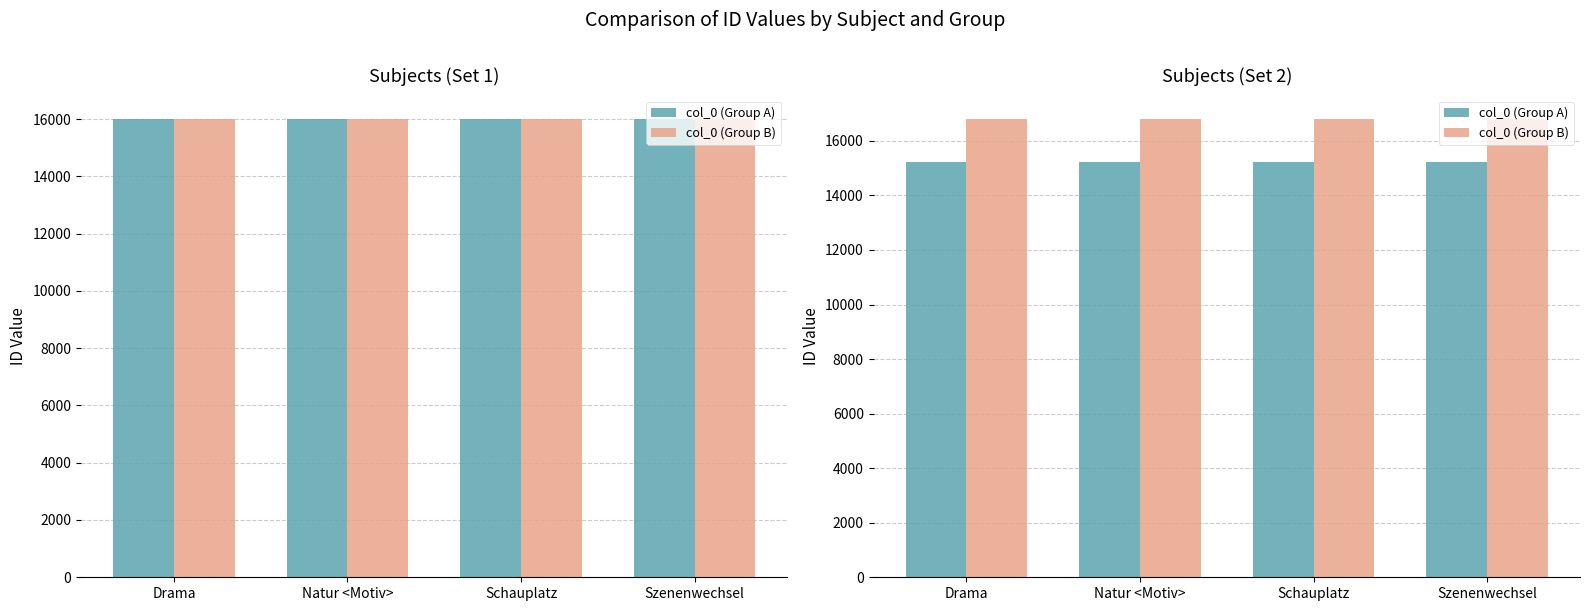

What are all the series names shown in the legend?

col_0 (Group A), col_0 (Group B)